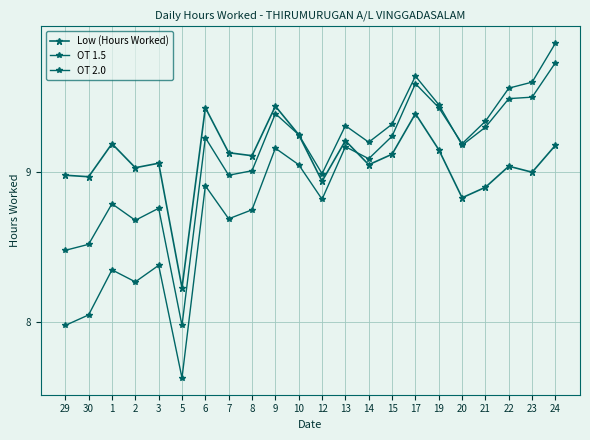

Reading left to right, what are all the values shown in this chart?

Low (Hours Worked): 9.0	9.0	9.2	9.0	9.1	8.2	9.4	9.1	9.1	9.4	9.2	8.9	9.2	9.1	9.1	9.4	9.2	8.8	8.9	9.0	9.0	9.2
OT 1.5: 8.5	8.5	8.8	8.7	8.8	8.0	9.2	9.0	9.0	9.4	9.2	9.0	9.3	9.2	9.3	9.6	9.5	9.2	9.3	9.5	9.5	9.7
OT 2.0: 8.0	8.1	8.3	8.3	8.4	7.6	8.9	8.7	8.8	9.2	9.1	8.8	9.2	9.1	9.2	9.6	9.4	9.2	9.3	9.6	9.6	9.9